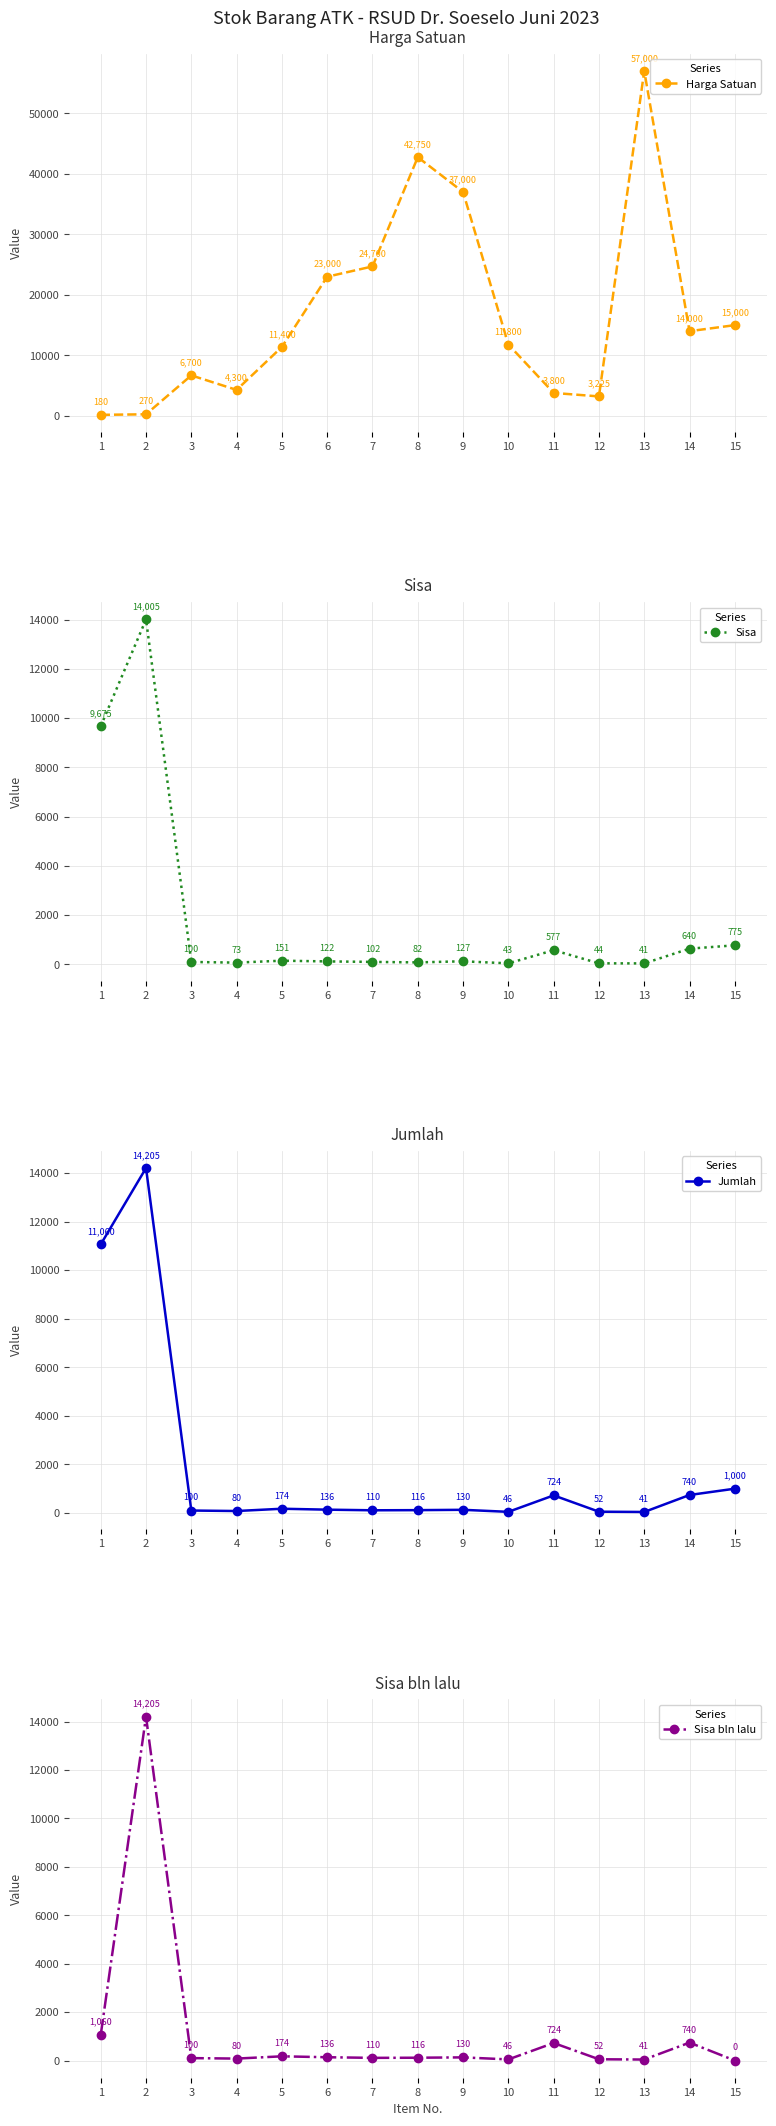

Count the number of categories in the chart.

15